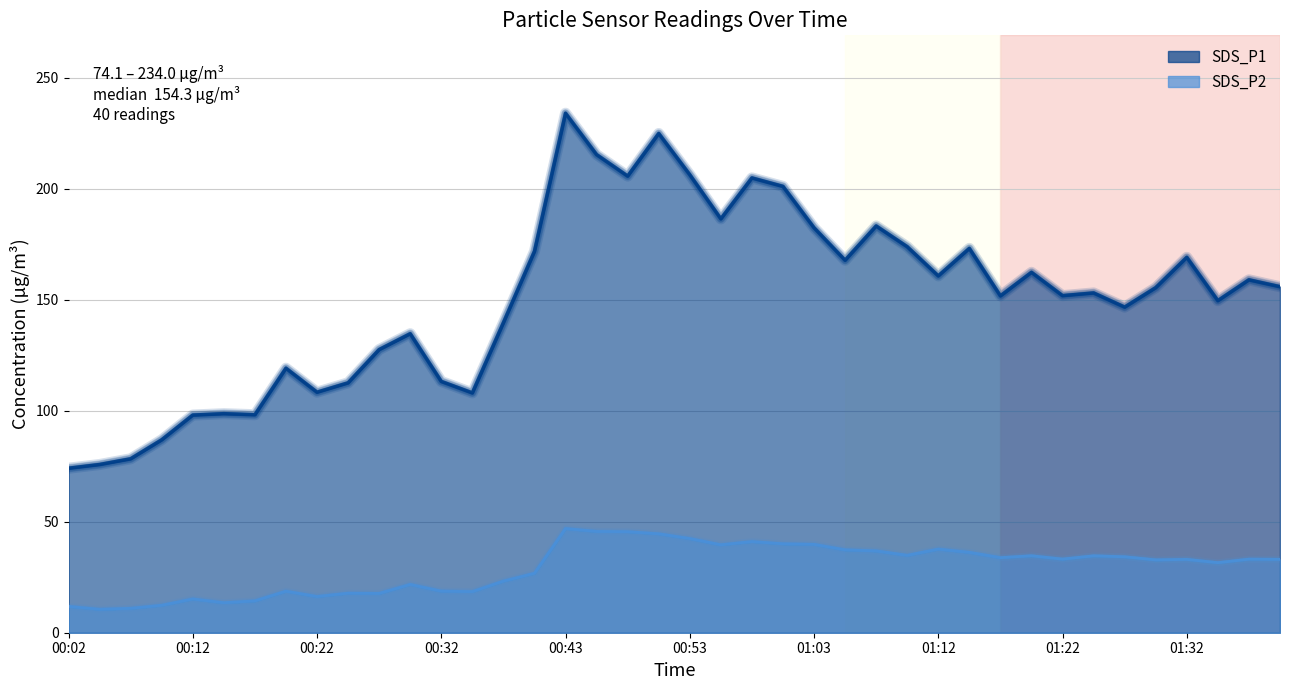

Rank the series at 00:50 from lowest to highest value.

SDS_P2, SDS_P1